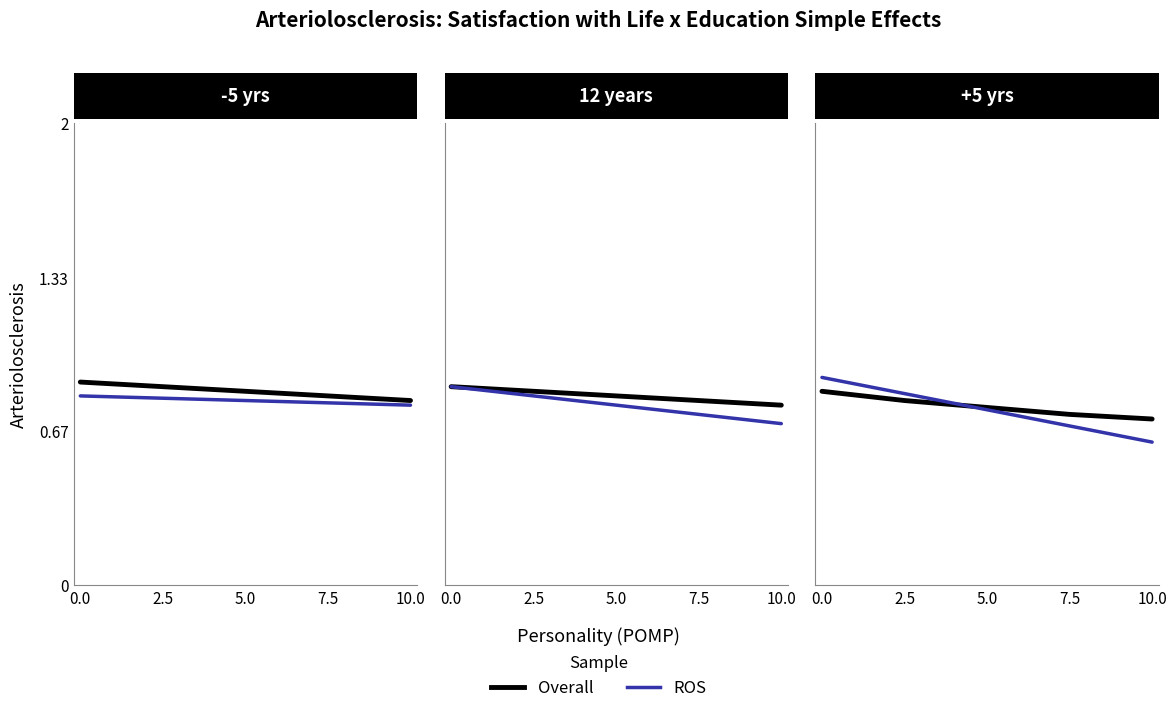

Is the value of Overall at 10.0 greater than the value of ROS at 2.5?

No